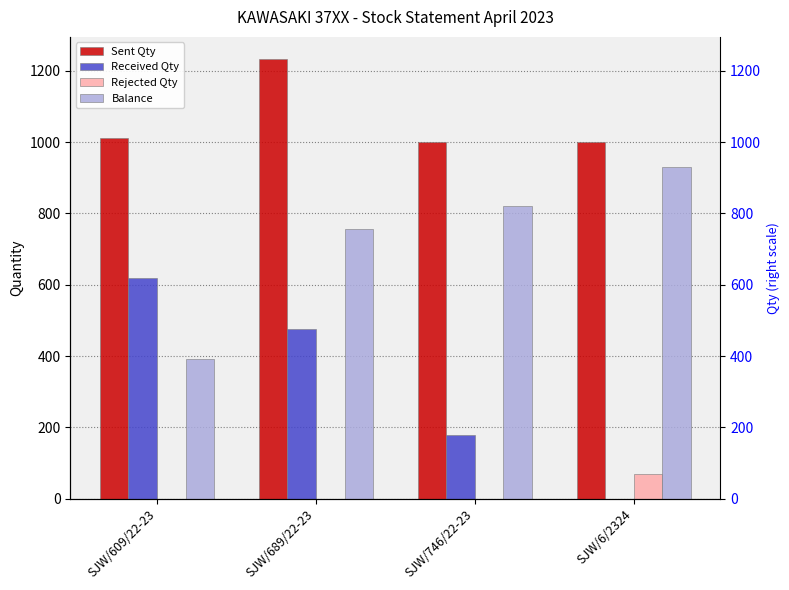

What is the highest value of the Rejected Qty series?

70